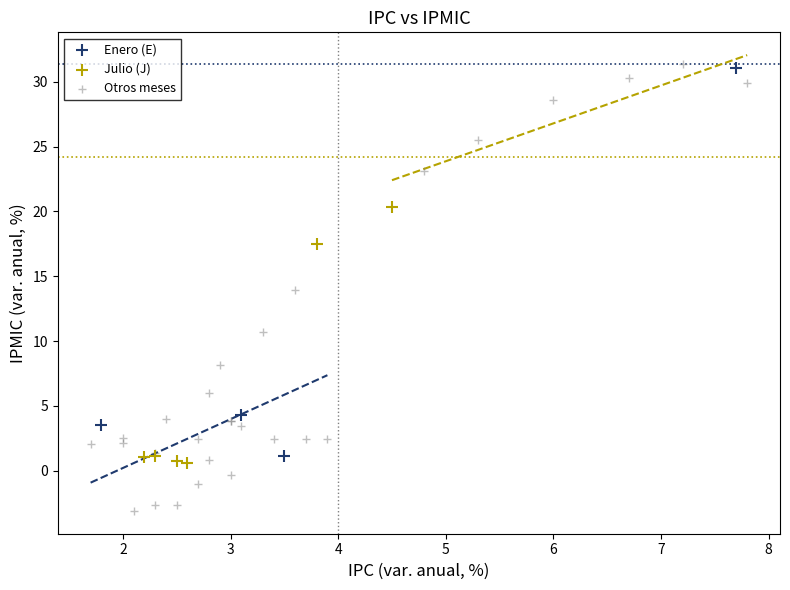

What are all the series names shown in the legend?

Enero (E), Julio (J), Otros meses